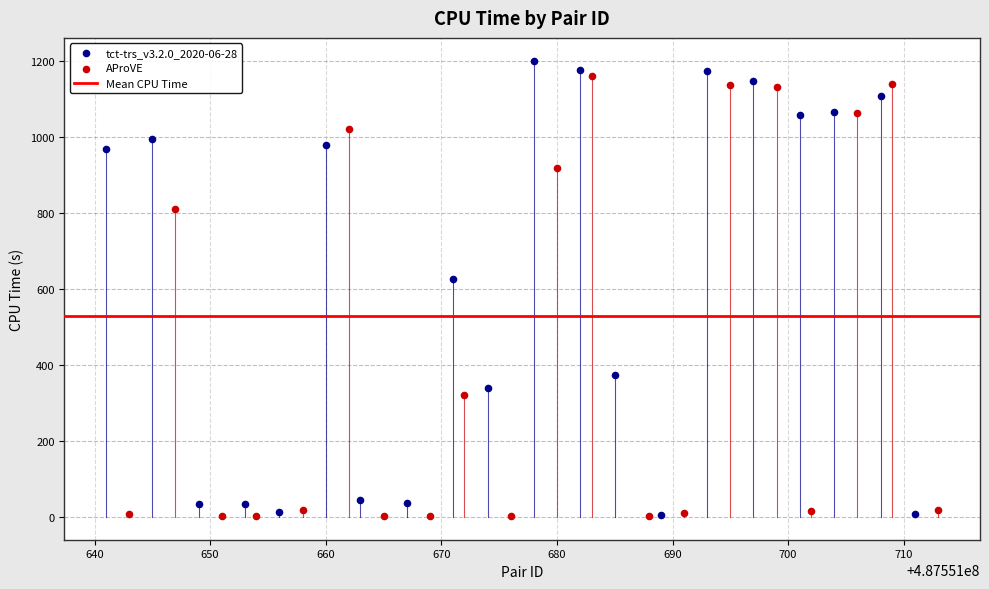

Which series has the largest Y range (max minus min)?

tct-trs_v3.2.0_2020-06-28